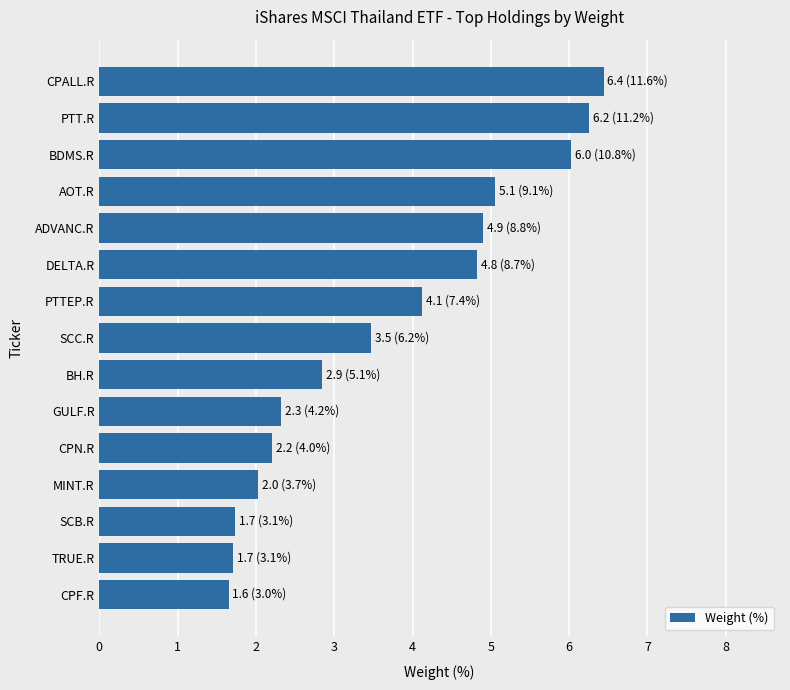

What is the greatest value displayed?

6.4